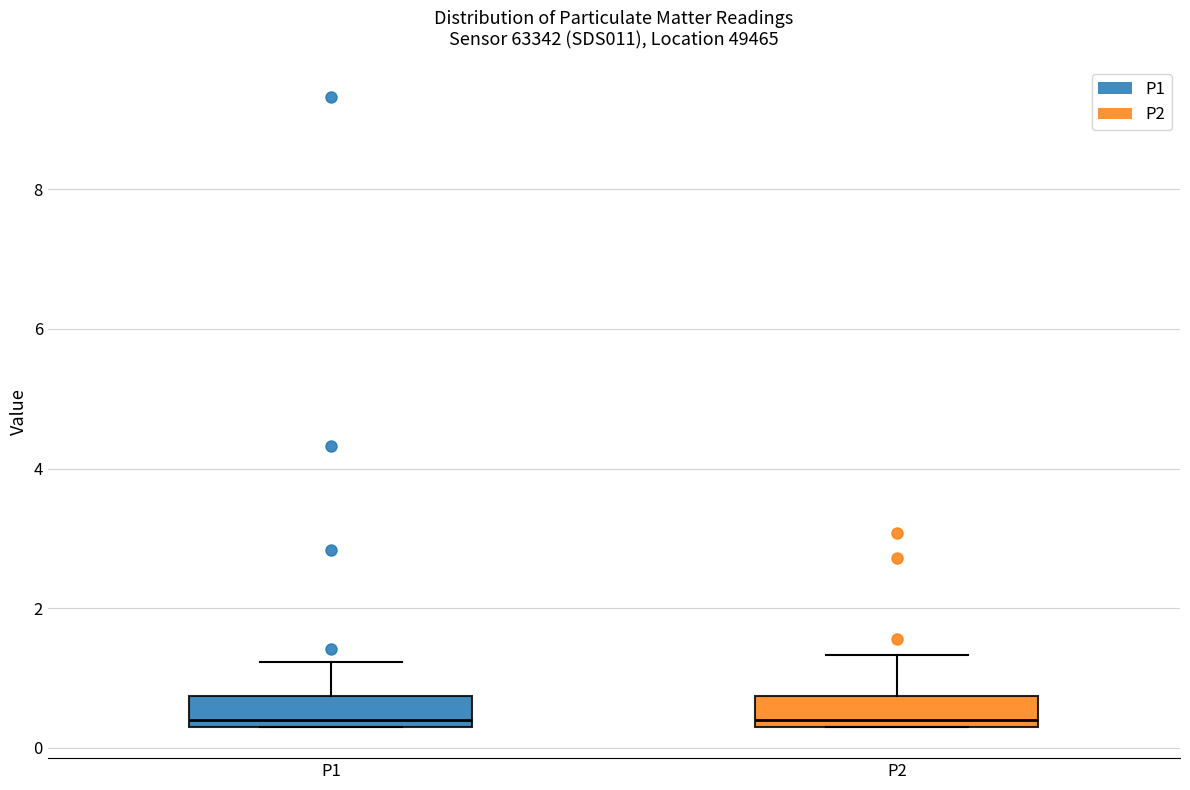

Reading left to right, read every box against the y-axis: the position of its median line, the range the box covers, and the ends of its whiskers. The values are not printed on the chart, so give them approximately, as read against the axis.

P1: median 0.4 (just above the box's lower edge), box 0.4 to 0.8, whiskers 0.4 to 1.2
P2: median 0.4 (just above the box's lower edge), box 0.4 to 0.8, whiskers 0.4 to 1.4